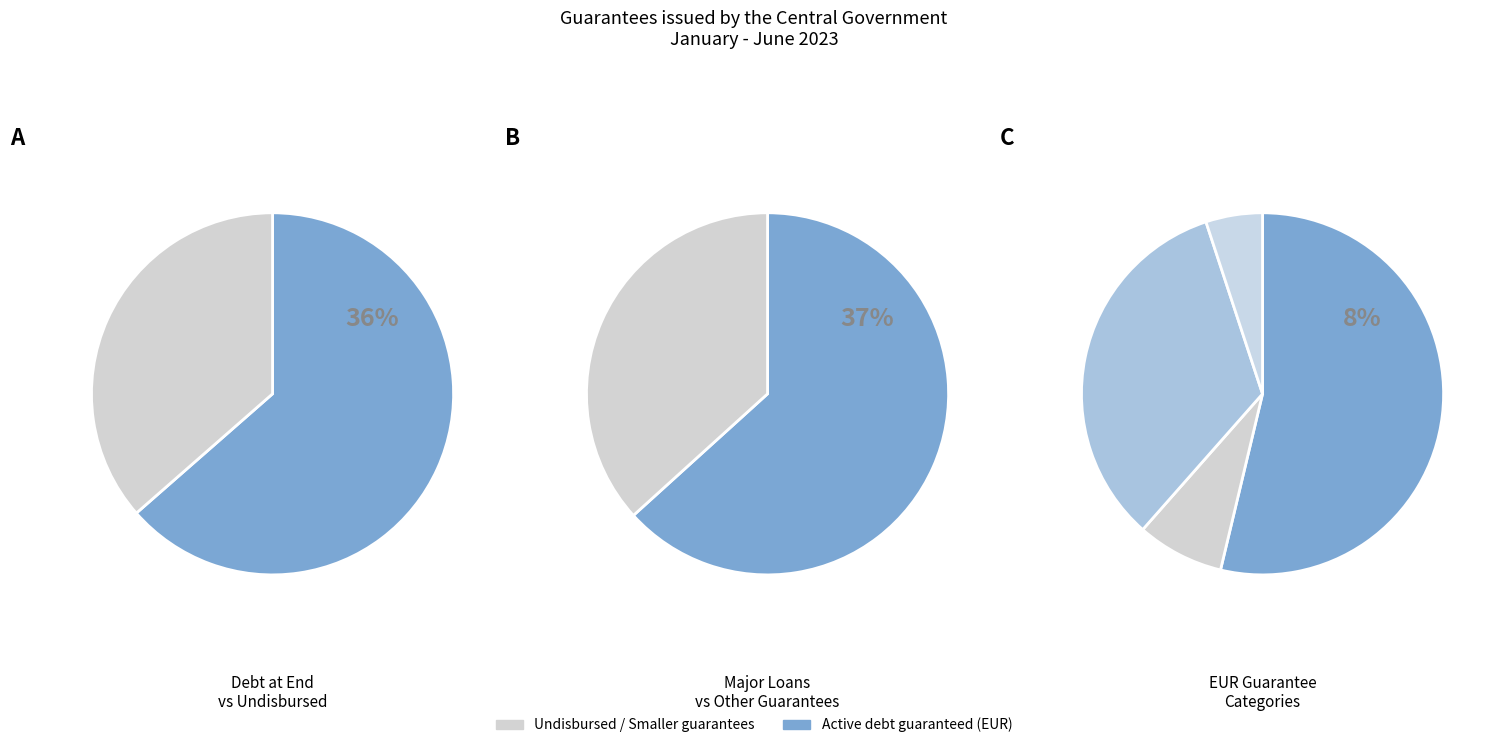

The European instrument (SURE) slice represents 7% of the pie. True or false?

True